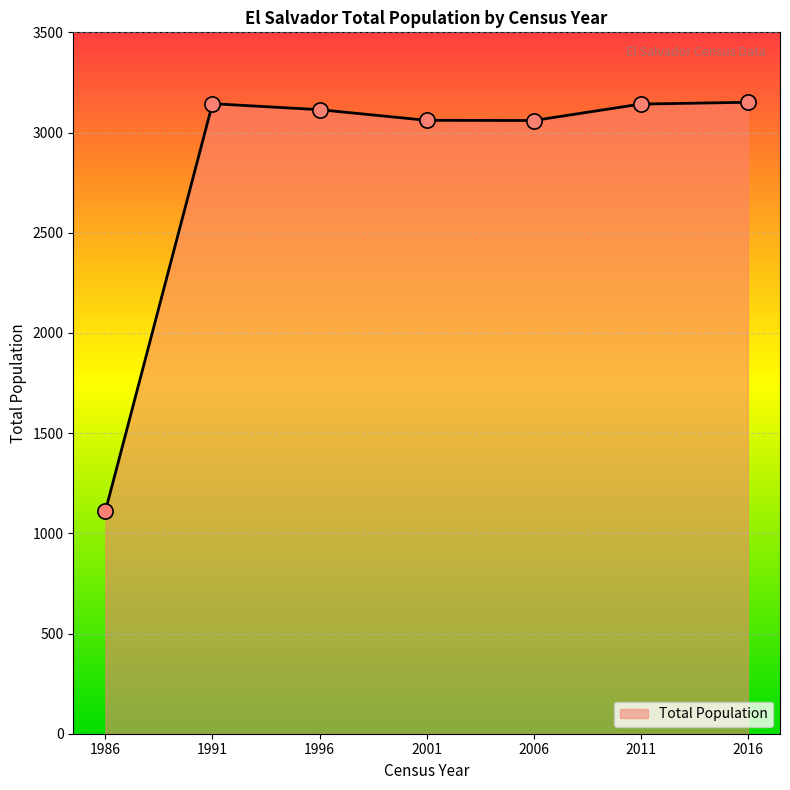

What is the change in value from 1986 to 2016?

+2040